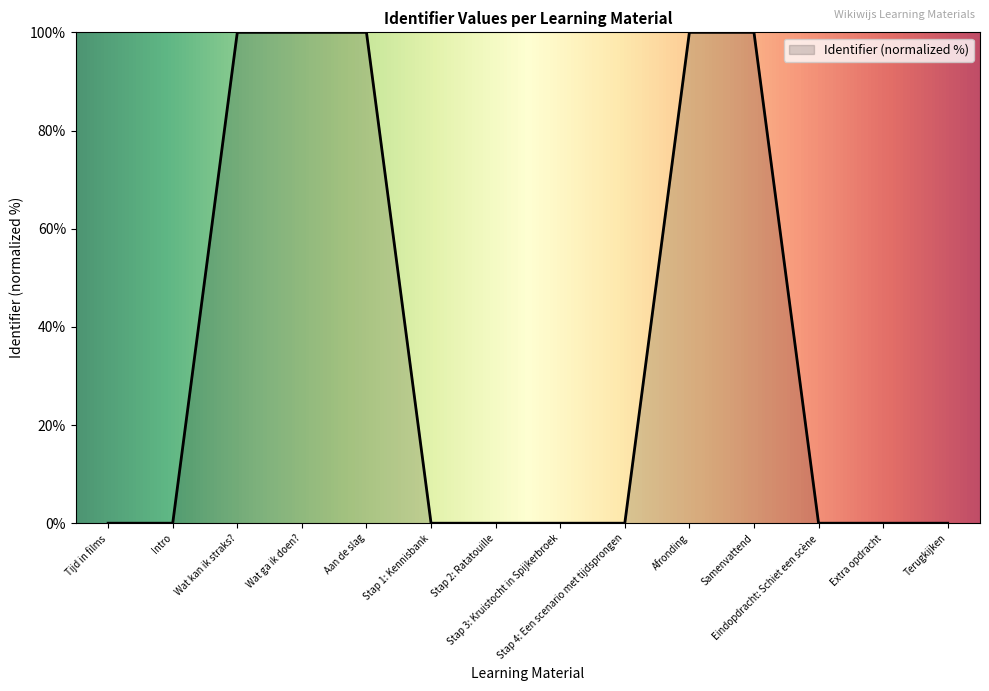

What is the difference between the maximum and minimum values?

100.0